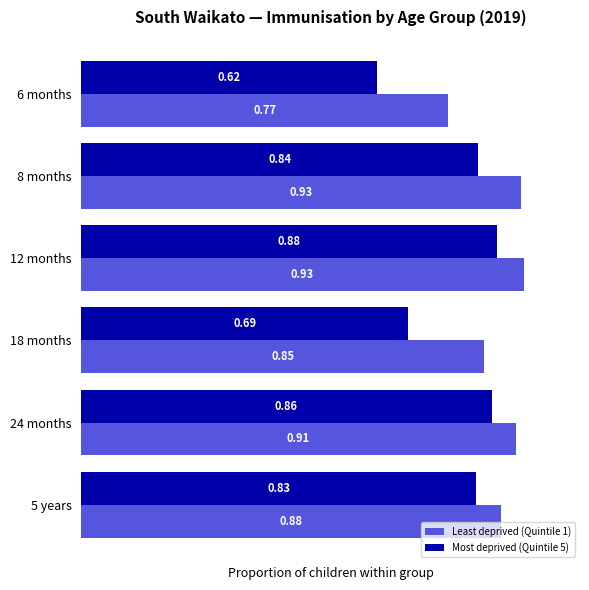

Which series has the widest spread of values?

Most deprived (Quintile 5)